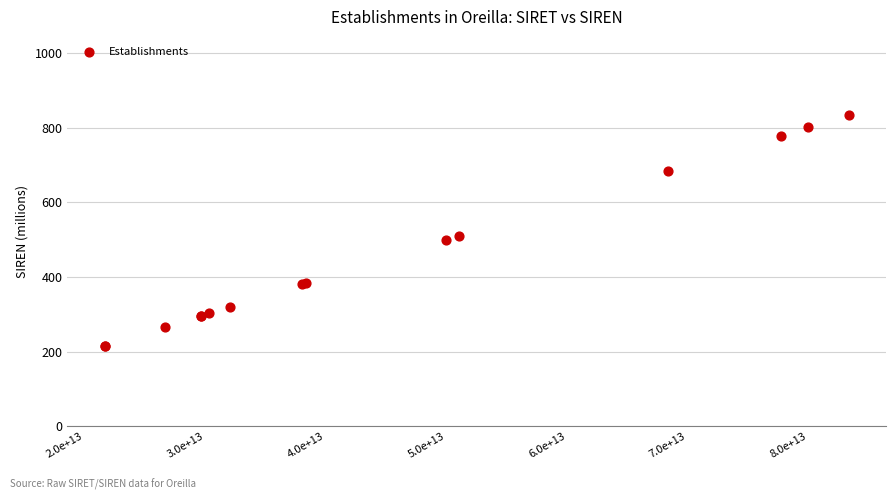

What Y value in the scatter plot is closest to 525?

510.3